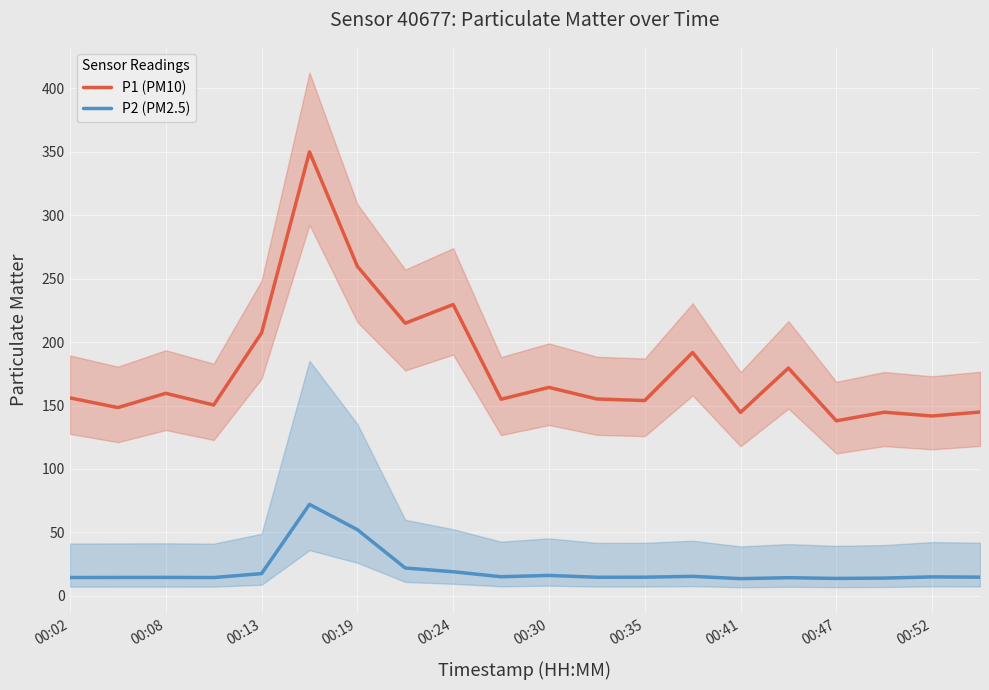

How many data points in P2 (PM2.5) are above 14?

18